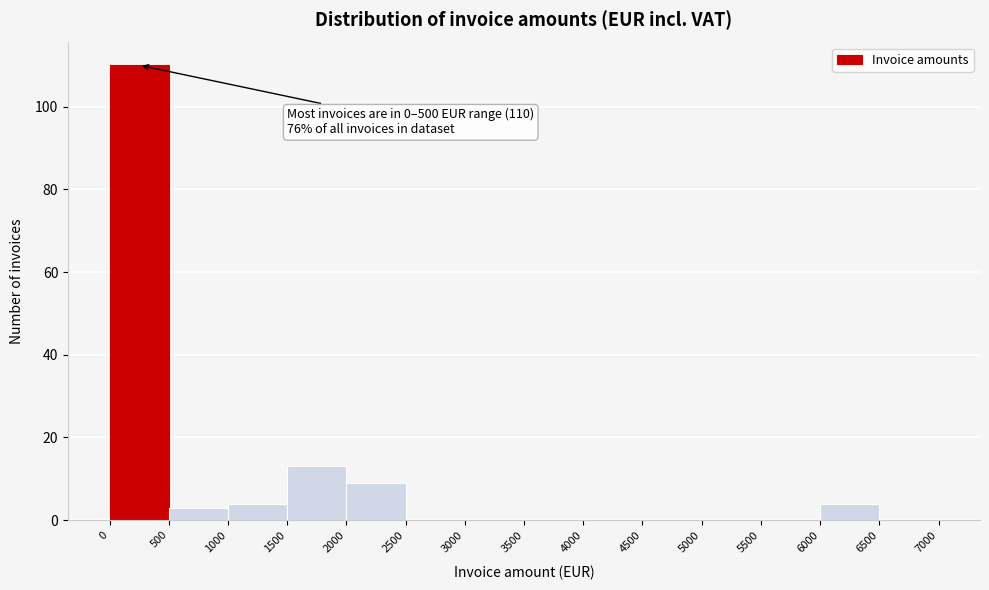

Which range on the x-axis has the tallest bar?

0 to 500